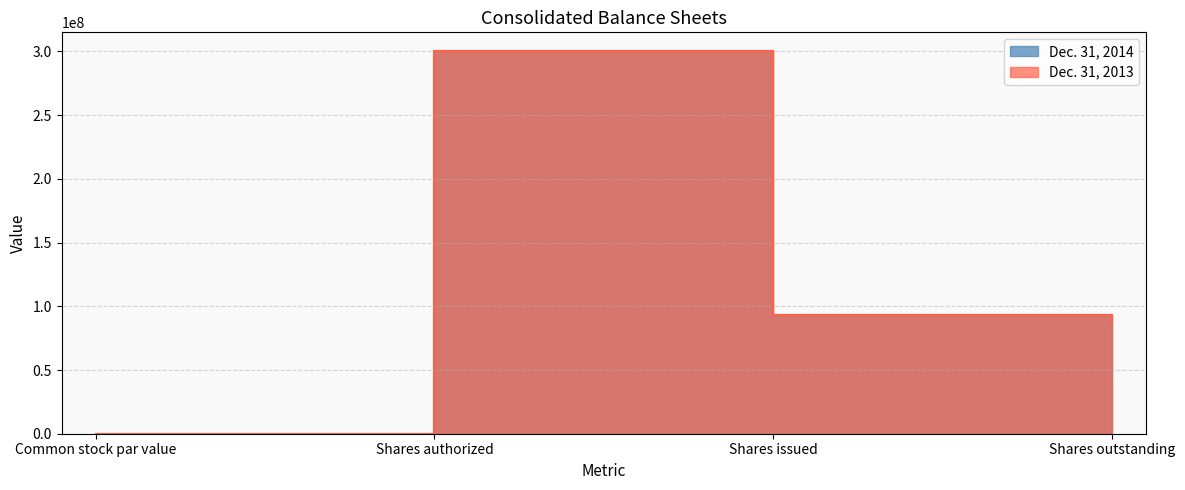

Which category has the highest value in the Dec. 31, 2013 series?

Shares authorized